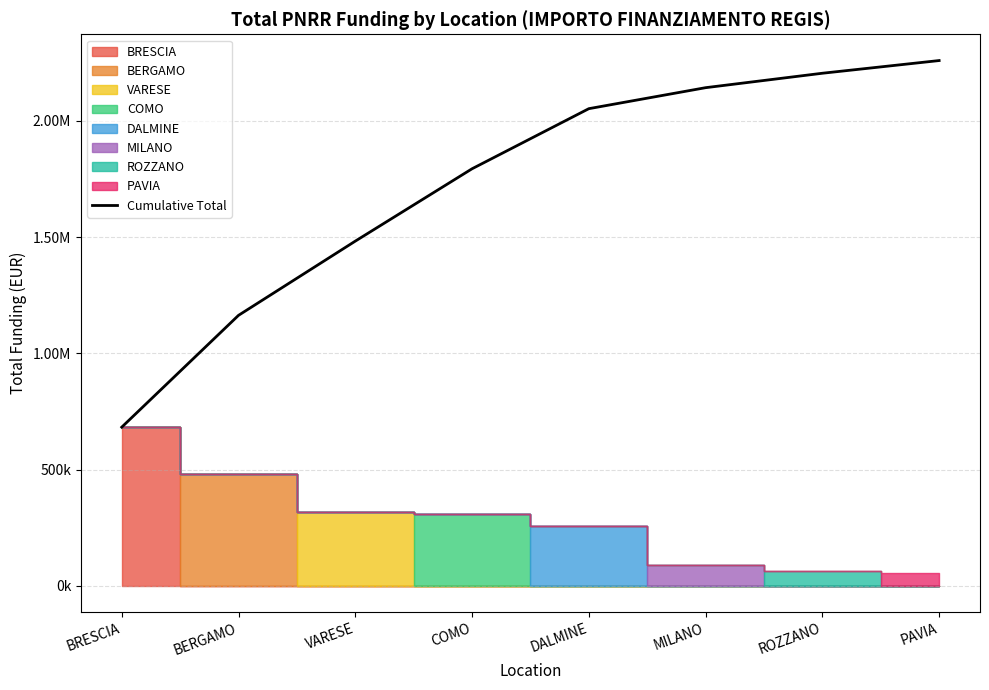

What is the change in value from COMO to MILANO?

+348655.3